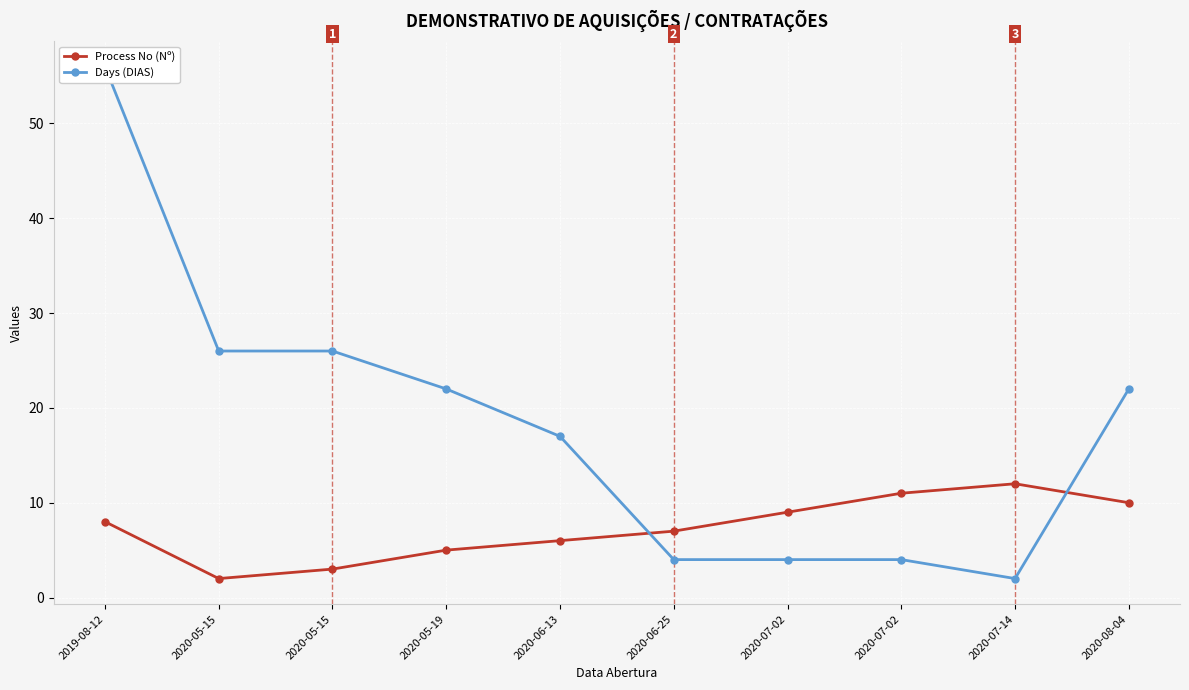

Is the value of Days (DIAS) at 2020-07-14 greater than the value of Process No (Nº) at 2020-06-13?

No